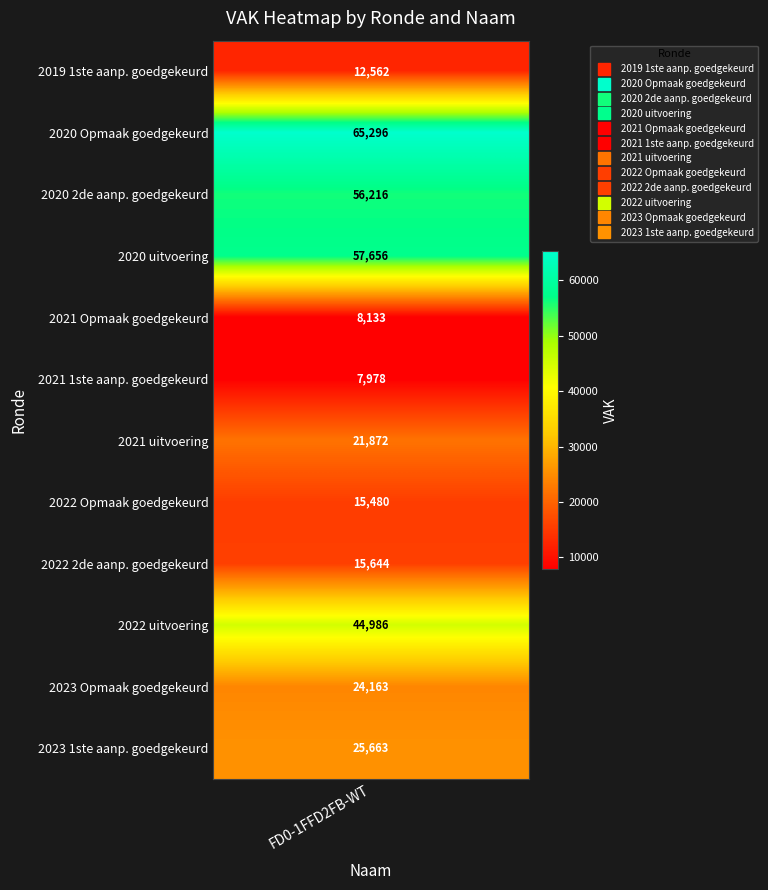

Read the value at FD0-1FFD2FB-WT_2022 Opmaak goedgekeurd, to the nearest 10.

15480